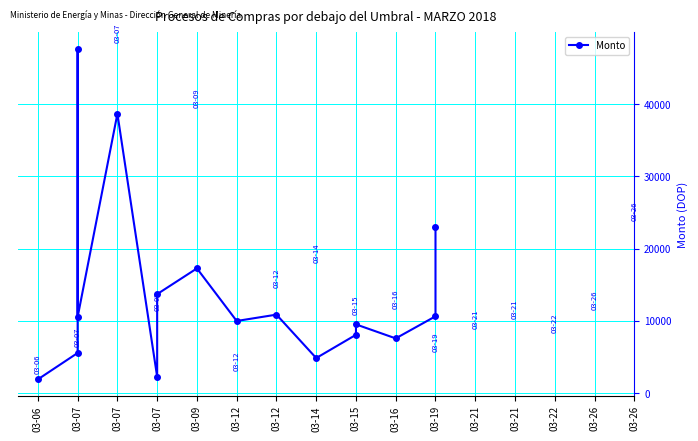

What is the difference between the values at 03-19 and 03-07?

12523.9